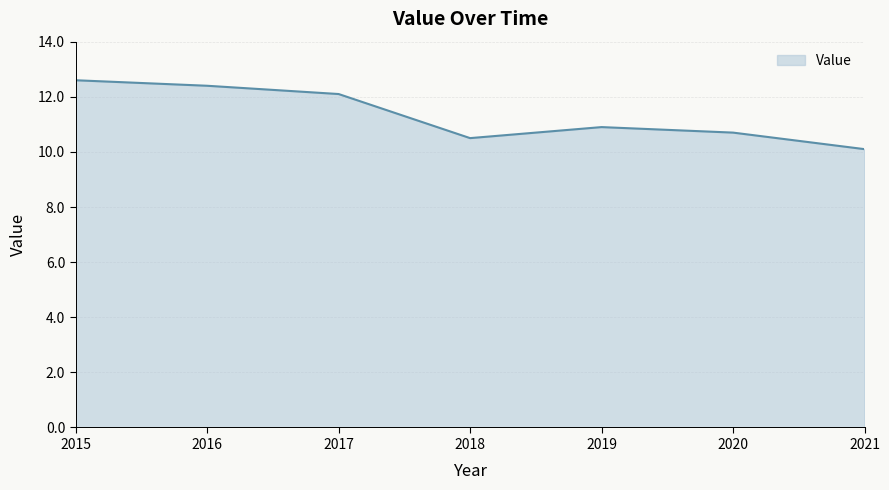

Does the chart display data point markers on the line(s)?

No